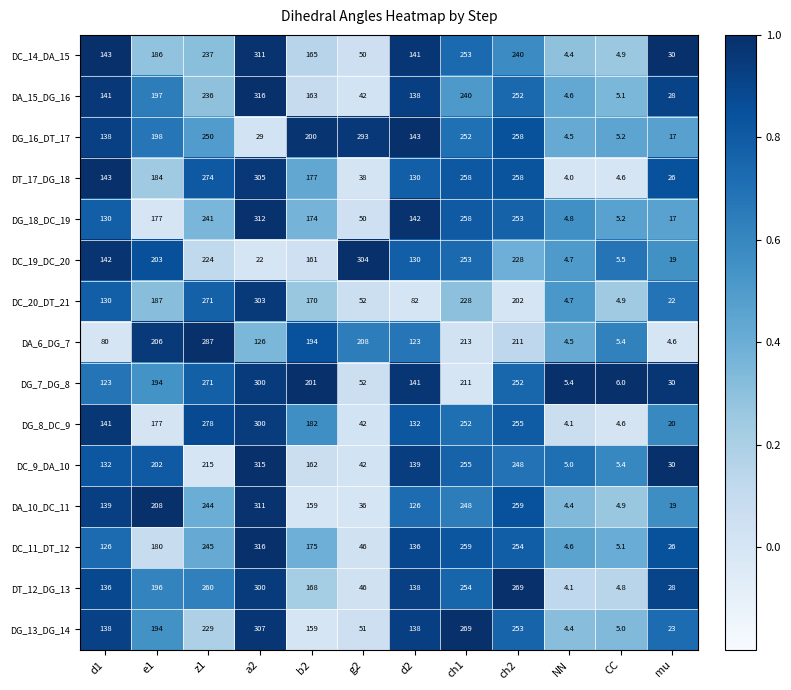

The value of DC_14_DA_15 at CC is 7.4. True or false?

False